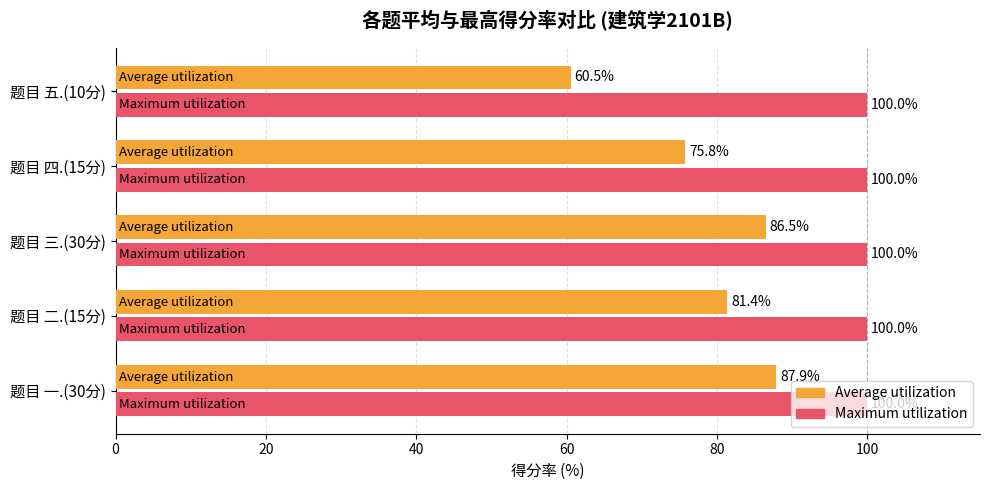

What is the minimum value for Average utilization?

60.5